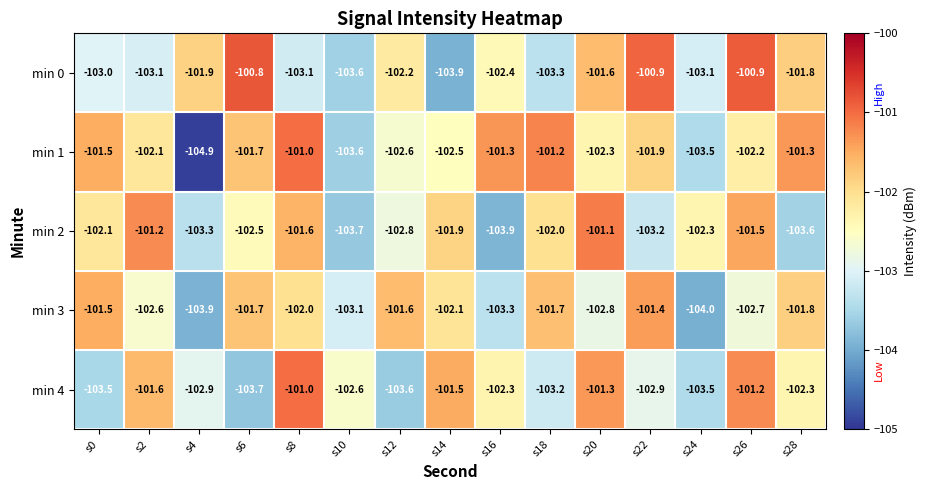

The min 2 series shows -62.6 at s22. True or false?

False